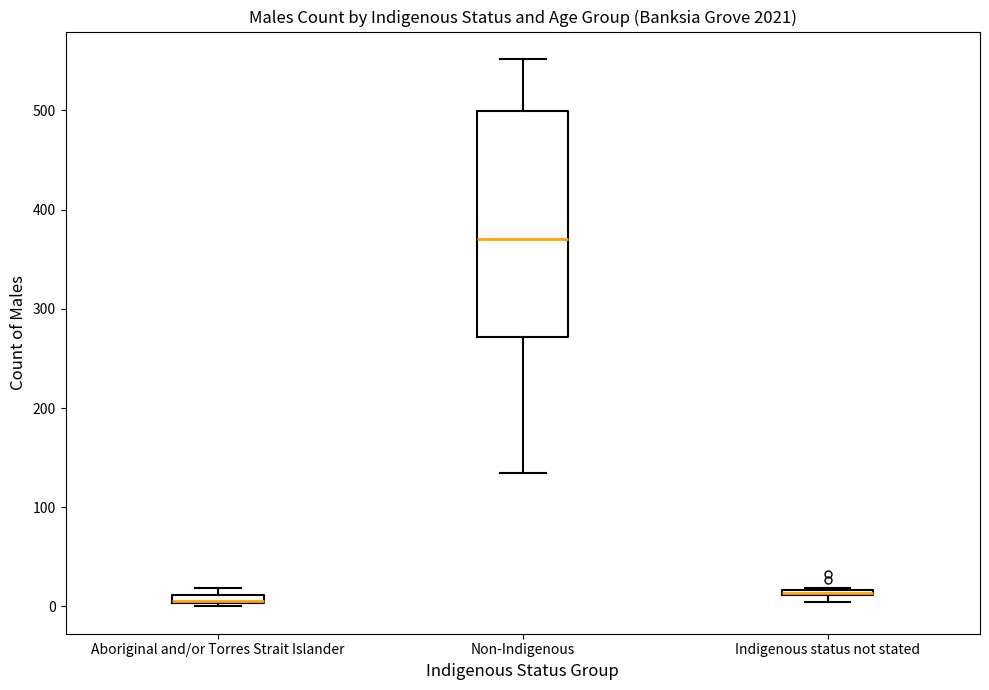

Where is the lower edge of the box for Indigenous status not stated on the y-axis? The values are not printed on the chart, so give them approximately, as read against the axis.

10